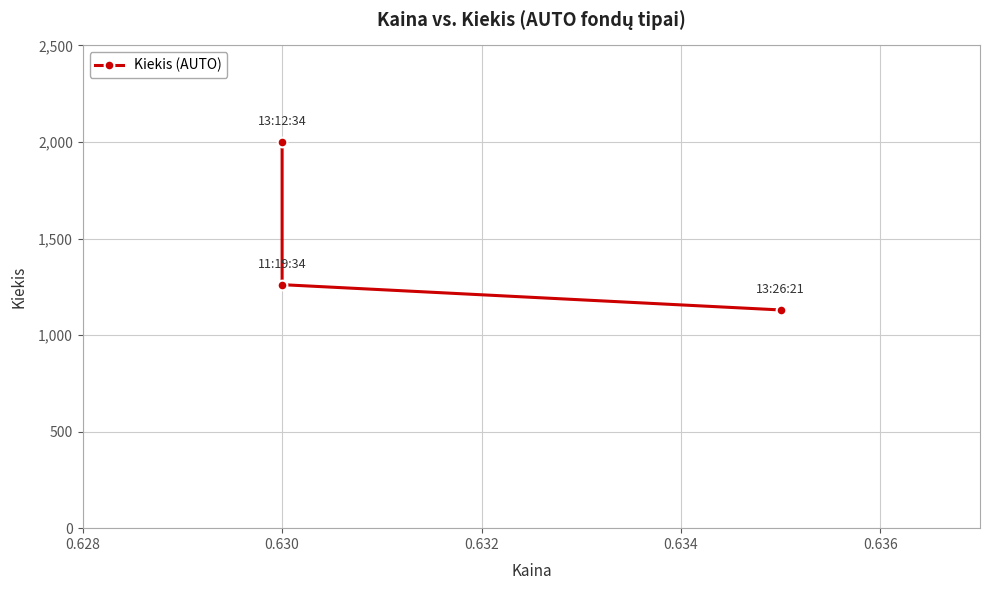

What is the sum of the values at 0.628 and 0.630?

3261